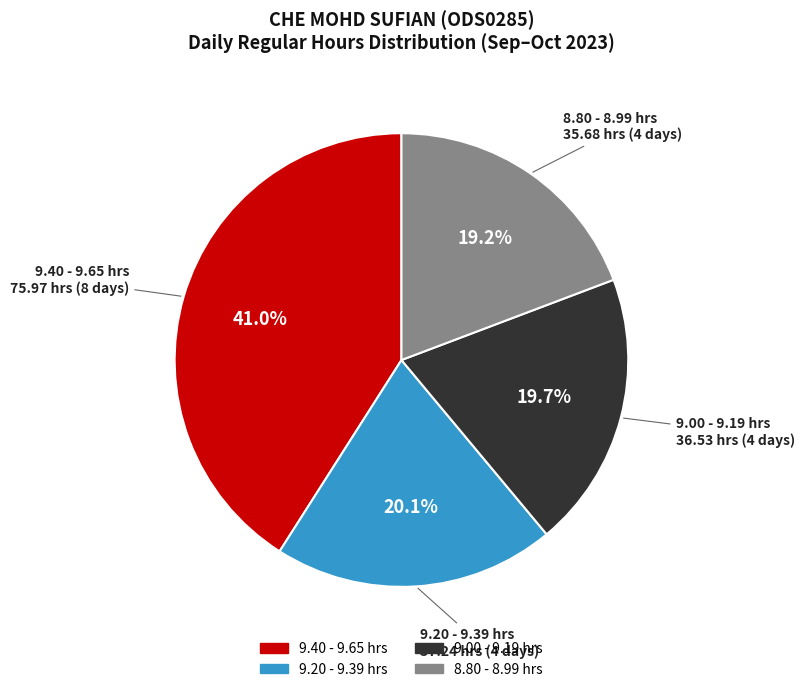

Does any single category account for the majority?

No